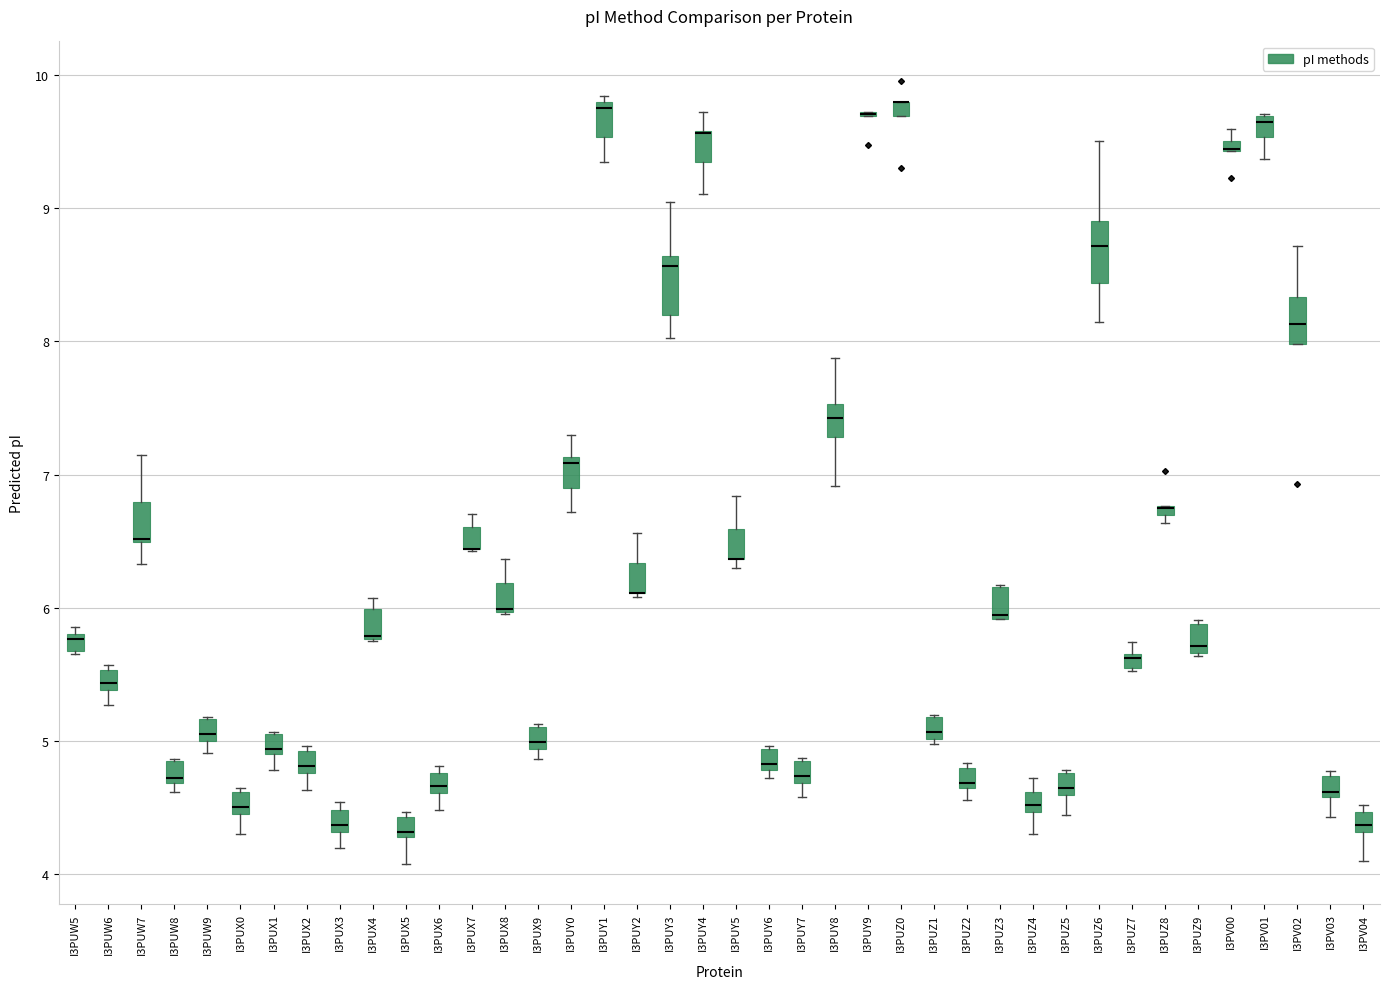

Where is the lower edge of the box for I3PUZ2 on the y-axis? The values are not printed on the chart, so give them approximately, as read against the axis.

4.6